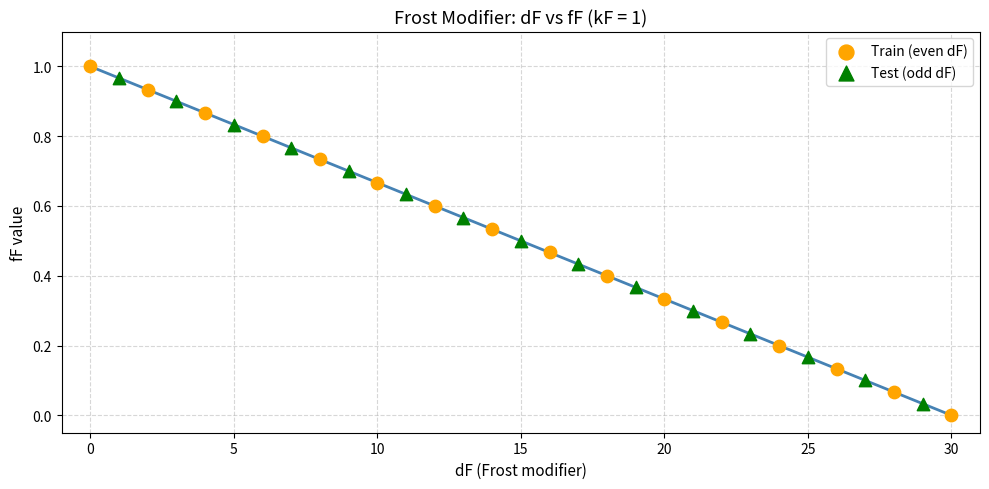

Which series has the largest Y range (max minus min)?

Train (even dF)